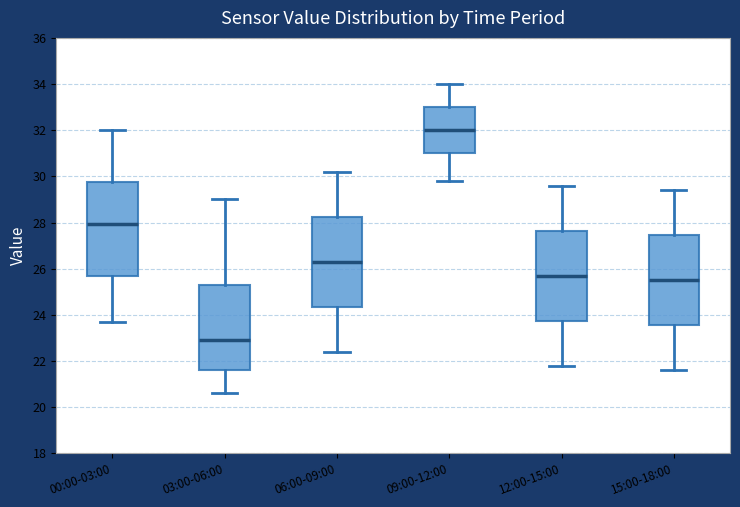

Which box has the highest median line?

09:00-12:00